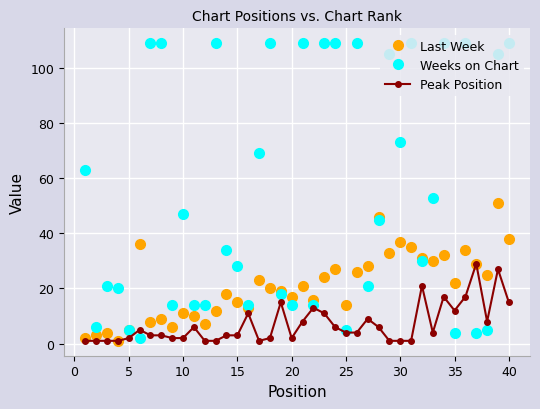

Which series has the largest range (max minus min)?

Weeks on Chart